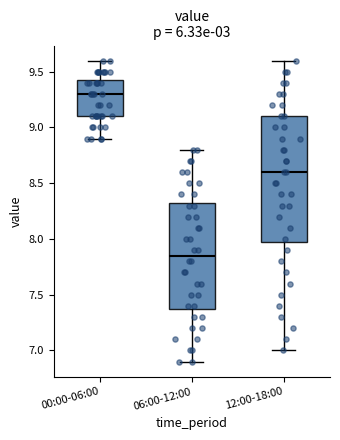

Which box has the lowest median line?

06:00-12:00